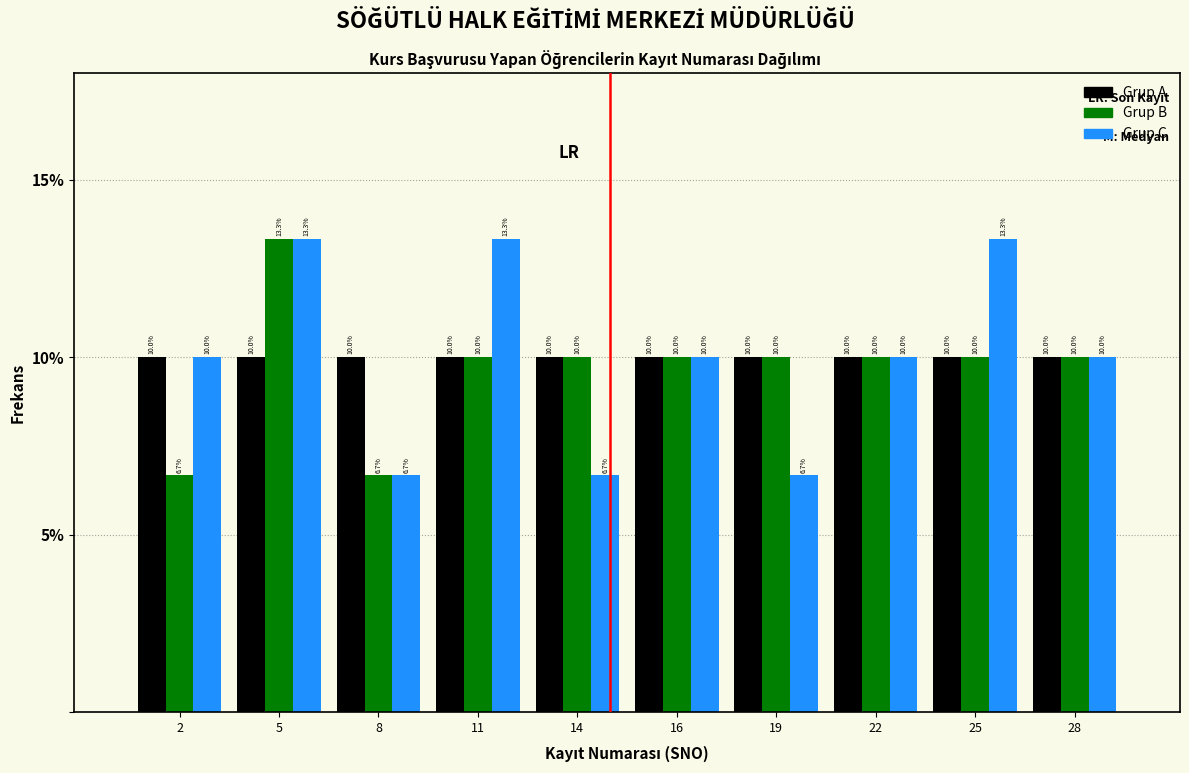

Reading left to right, extract all data points from this chart.

Grup A: 2=10.0	5=10.0	8=10.0	11=10.0	14=10.0	16=10.0	19=10.0	22=10.0	25=10.0	28=10.0
Grup B: 2=6.7	5=13.3	8=6.7	11=10.0	14=10.0	16=10.0	19=10.0	22=10.0	25=10.0	28=10.0
Grup C: 2=10.0	5=13.3	8=6.7	11=13.3	14=6.7	16=10.0	19=6.7	22=10.0	25=13.3	28=10.0